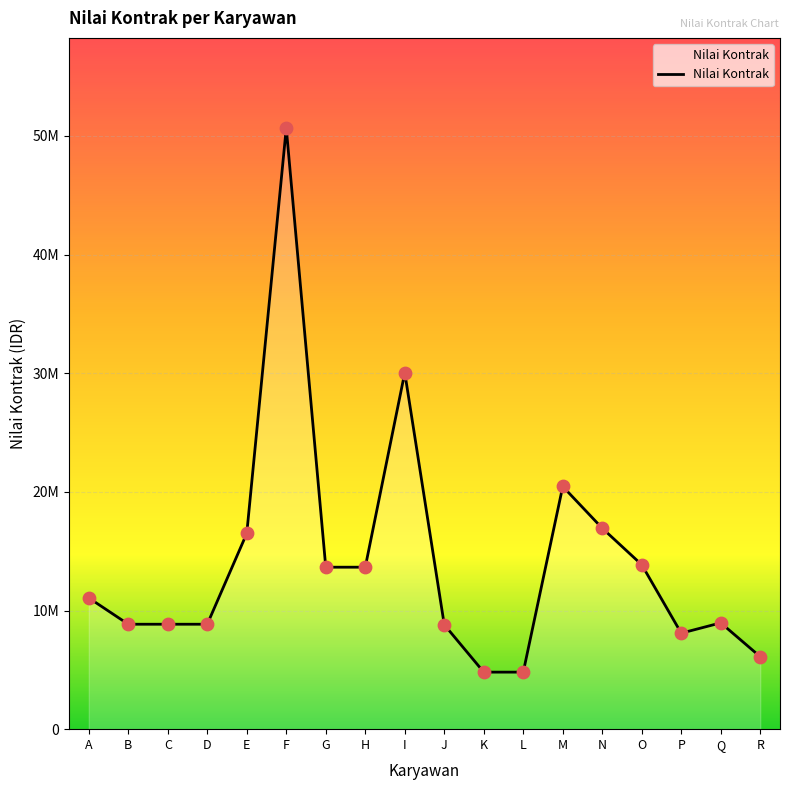

Approximately how many times larger is the value at I compared to P?

3.7